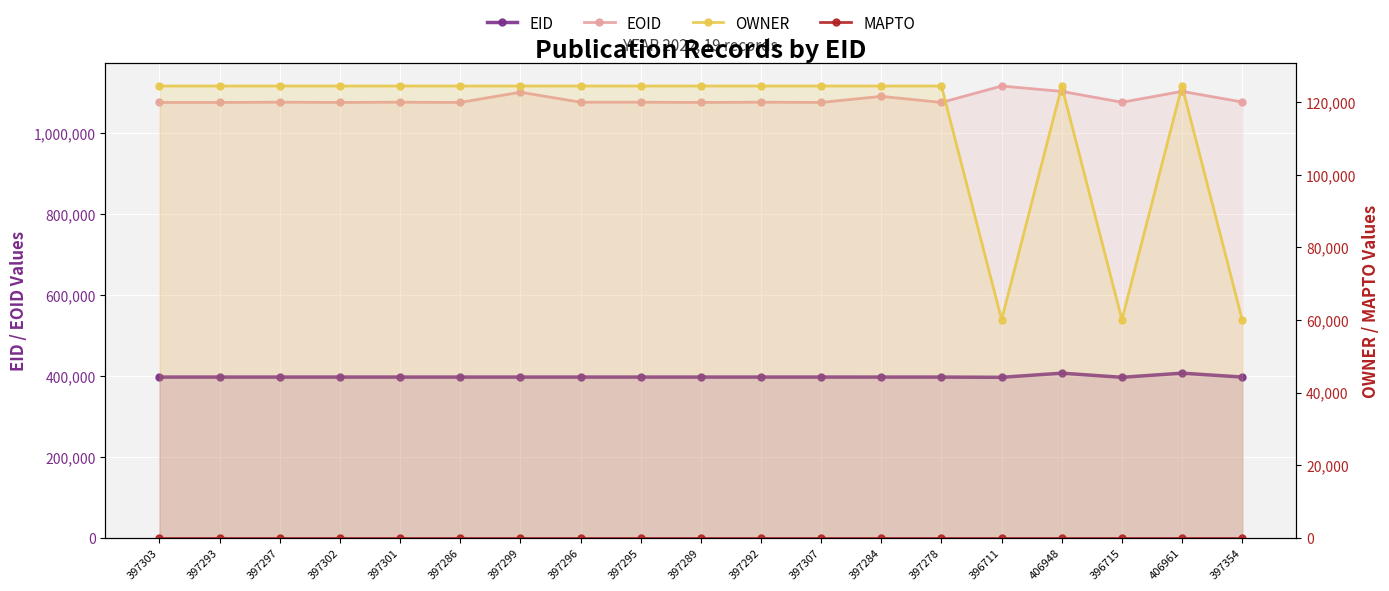

The MAPTO series shows 0 at 397292. True or false?

True